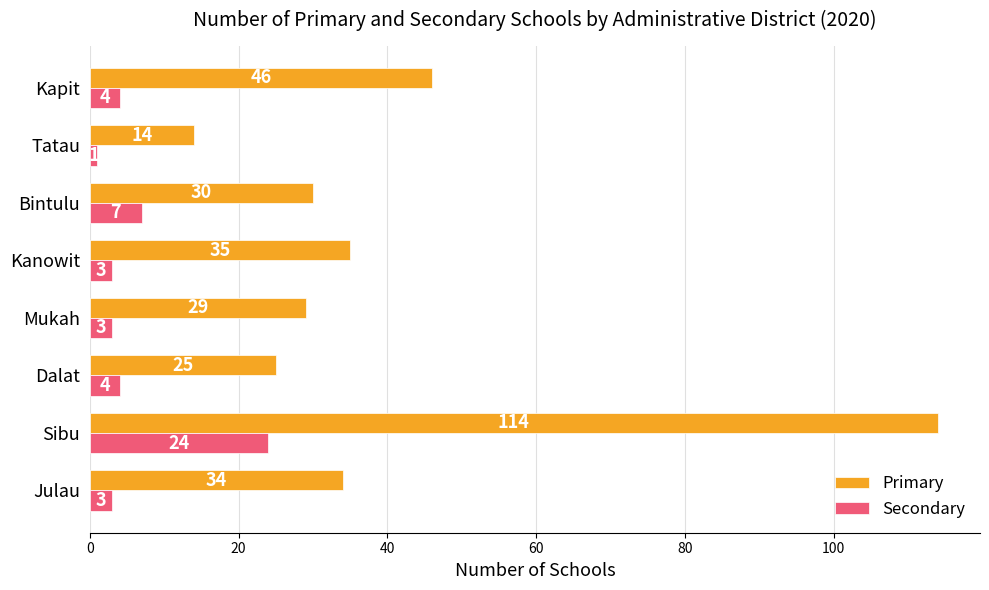

Which series has the largest range (max minus min)?

Primary